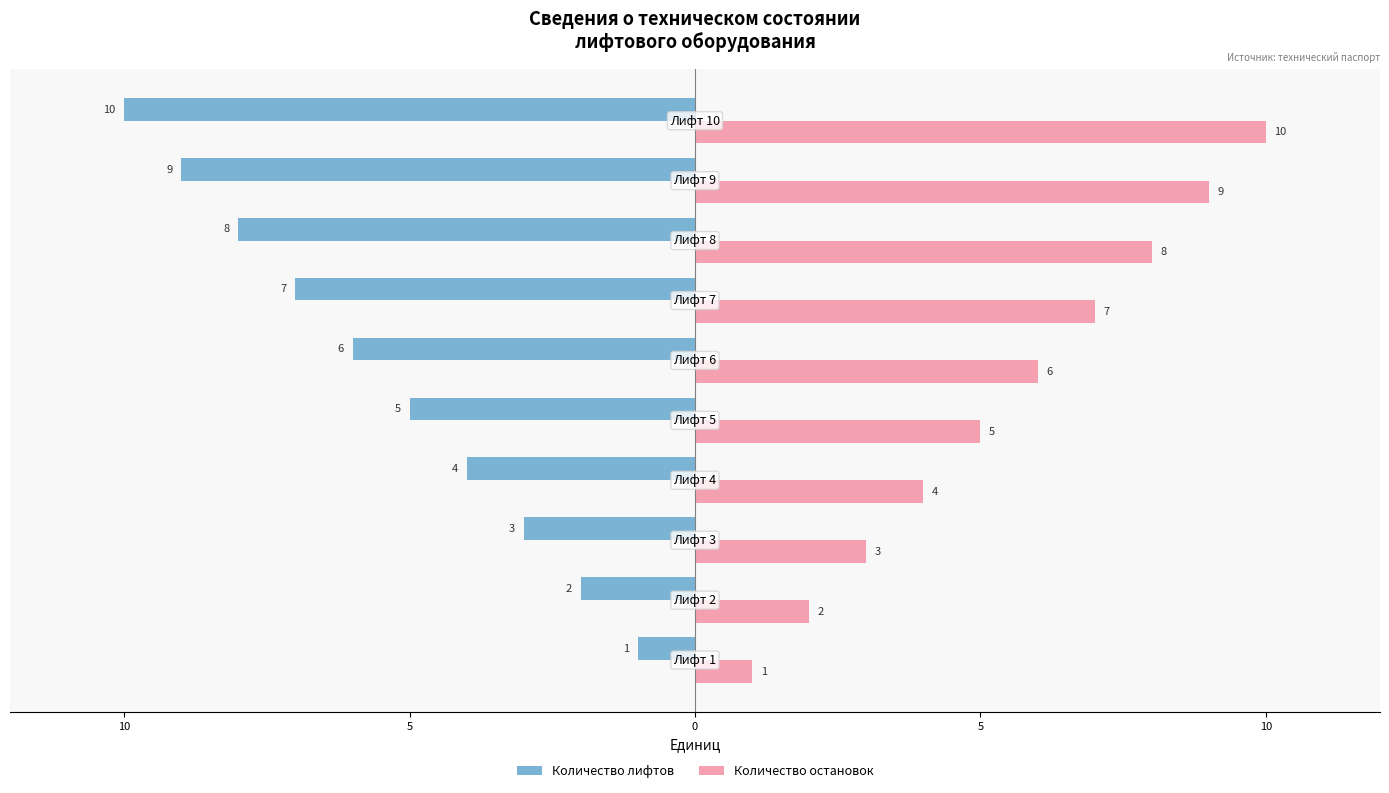

List the series in order of their overall mean, highest first.

Количество остановок, Количество лифтов